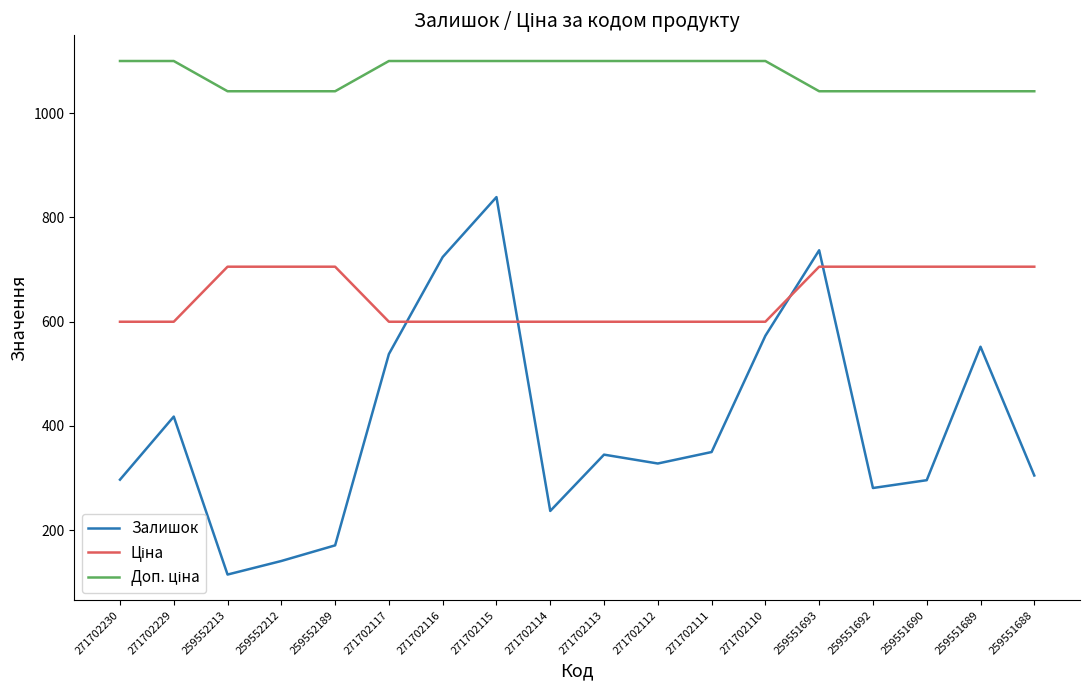

What position from the left is 271702230?

1